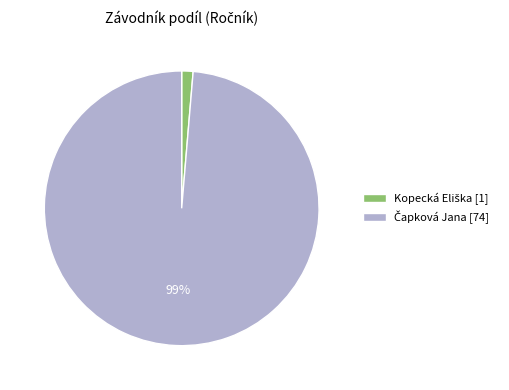

Is there any slice that represents more than half of the pie?

Yes